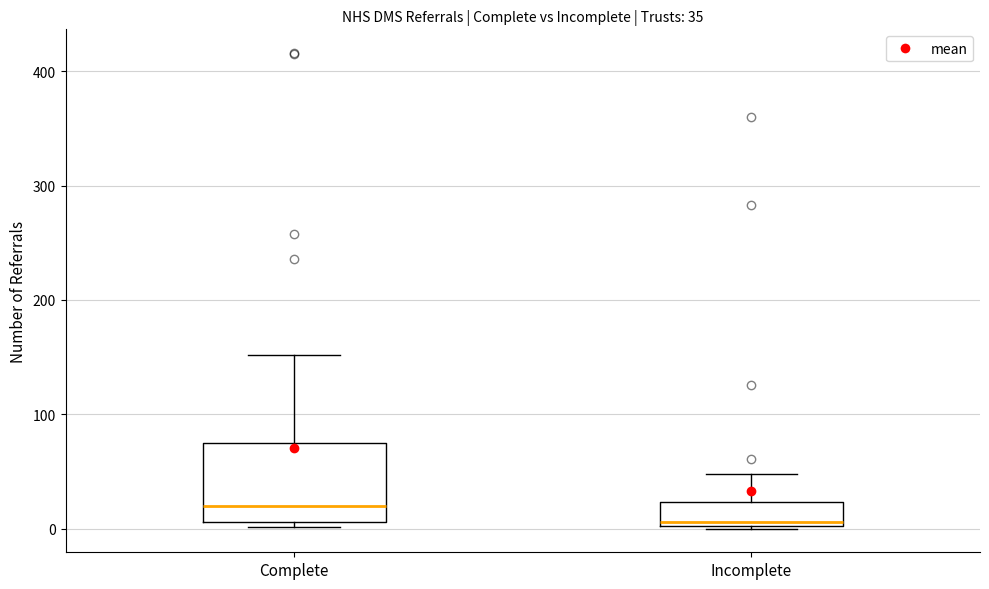

Which box is the tallest, from its lower edge to its upper edge?

Complete